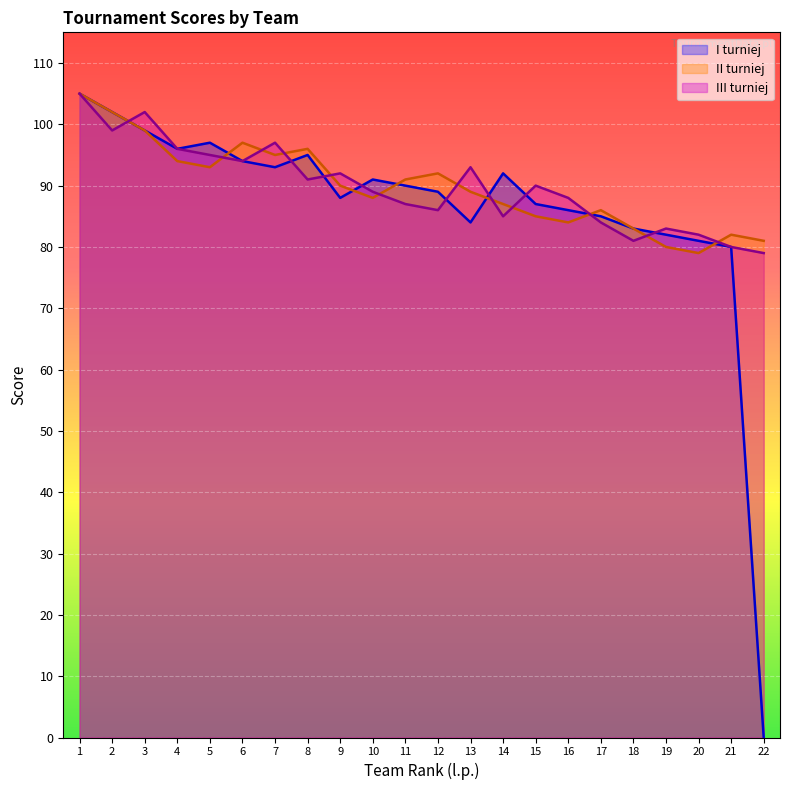

At which category is the sum across all series the highest?

1